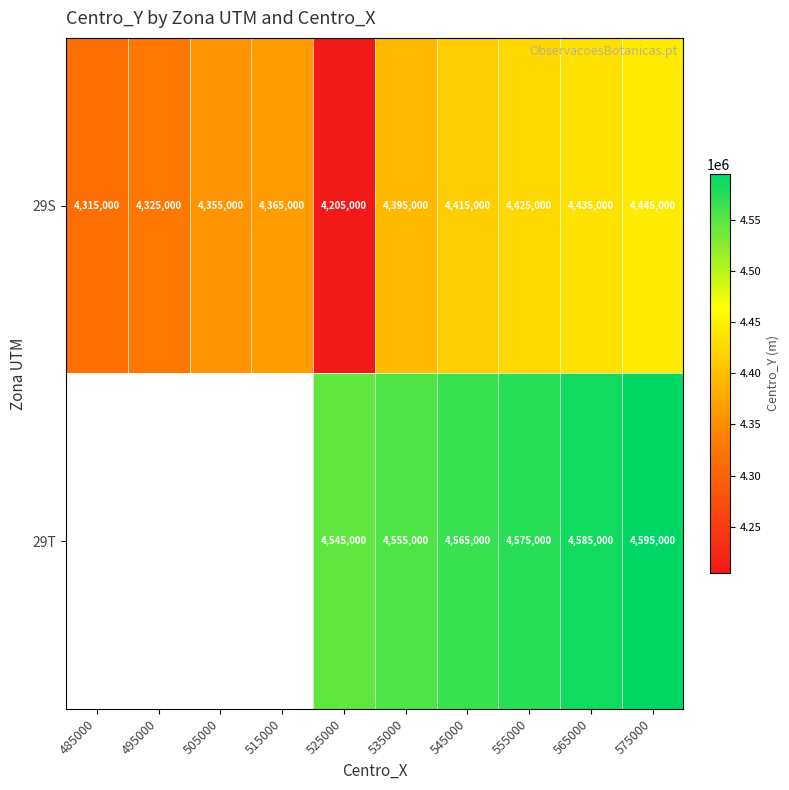

Is it true that 29T equals 1804860.5 at 575000?

False